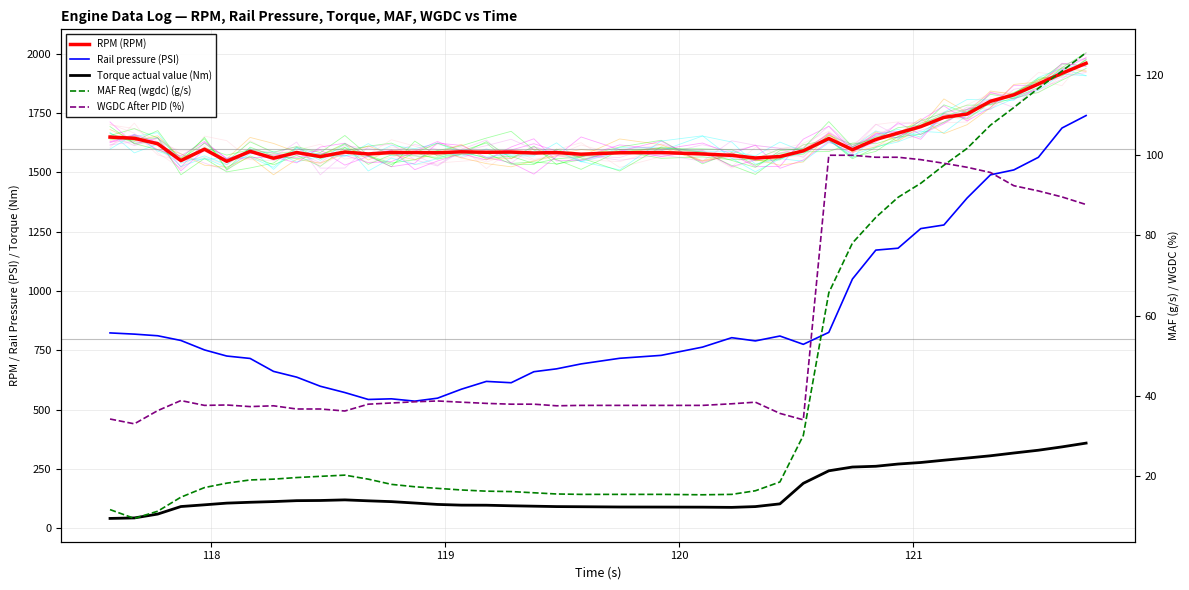

Is it true that RPM (RPM) equals 2892.3 at 30?

False